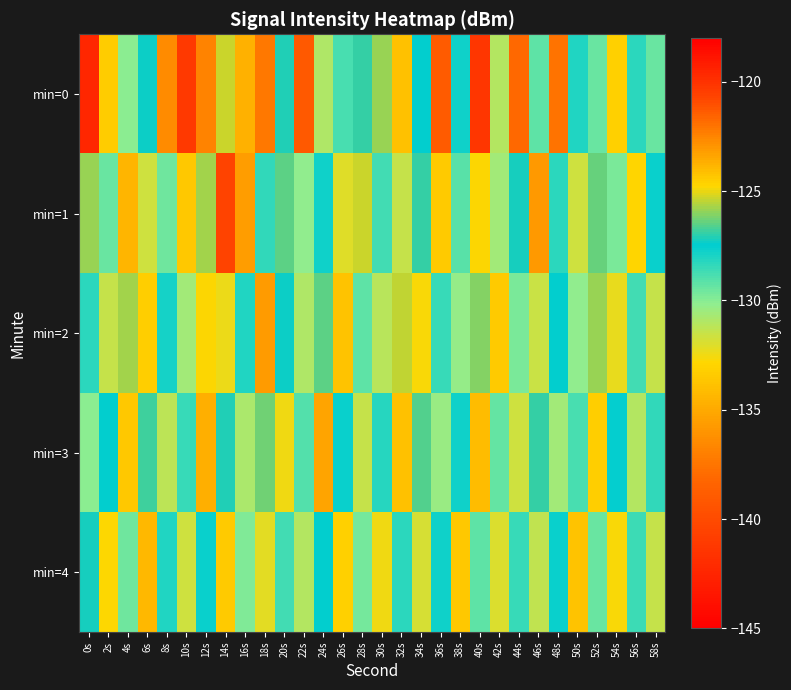

At which category is the sum across all series the highest?

40s